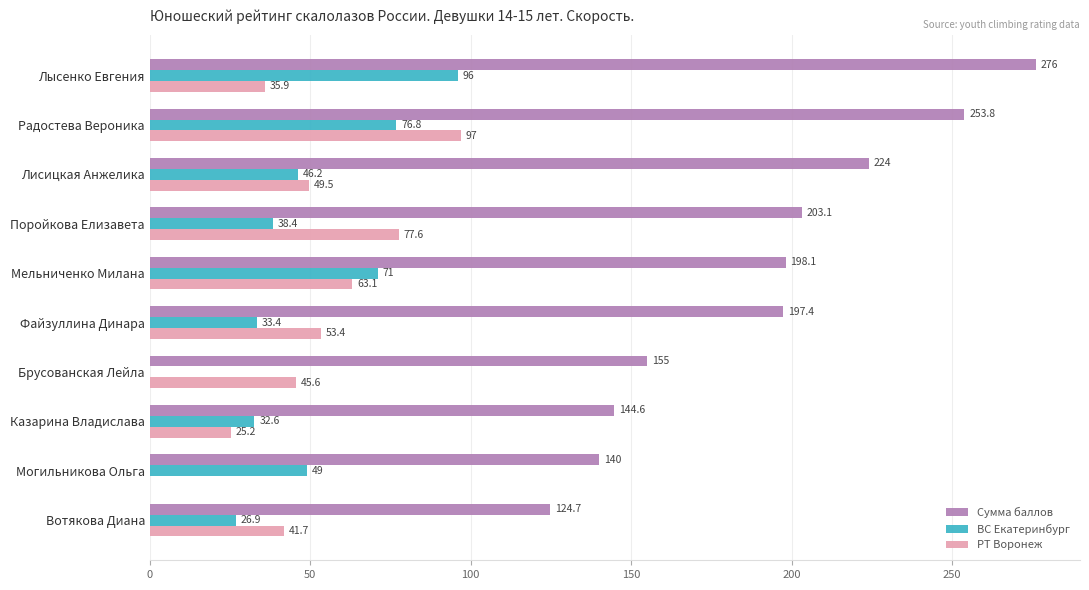

Which series has the largest total across all categories?

Сумма баллов